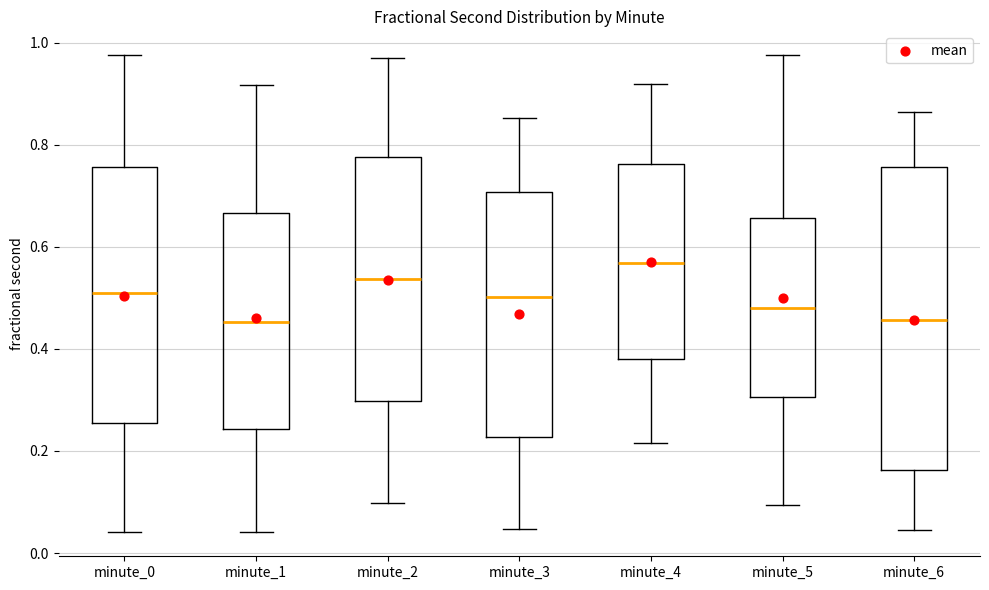

Reading left to right, transcribe this box plot: for each box, give where its median line is, the range the box spans, and where its two whiskers end, as read against the y-axis. The values are not printed on the chart, so give them approximately, as read against the axis.

minute_0: median 0.52, box 0.26 to 0.76, whiskers 0.04 to 0.98
minute_1: median 0.46, box 0.24 to 0.66, whiskers 0.04 to 0.92
minute_2: median 0.54, box 0.30 to 0.78, whiskers 0.10 to 0.96
minute_3: median 0.50, box 0.22 to 0.70, whiskers 0.04 to 0.86
minute_4: median 0.56, box 0.38 to 0.76, whiskers 0.22 to 0.92
minute_5: median 0.48, box 0.30 to 0.66, whiskers 0.10 to 0.98
minute_6: median 0.46, box 0.16 to 0.76, whiskers 0.04 to 0.86